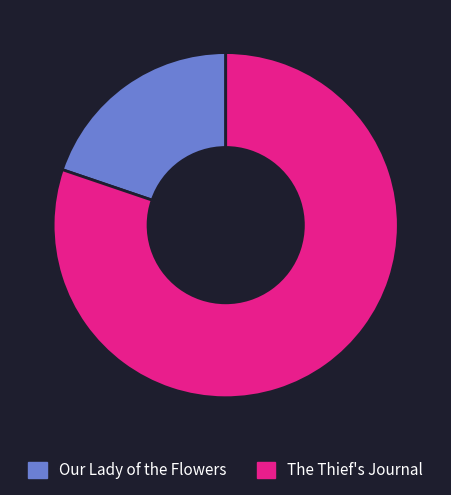

Which has a higher value, The Thief's Journal or Our Lady of the Flowers?

The Thief's Journal